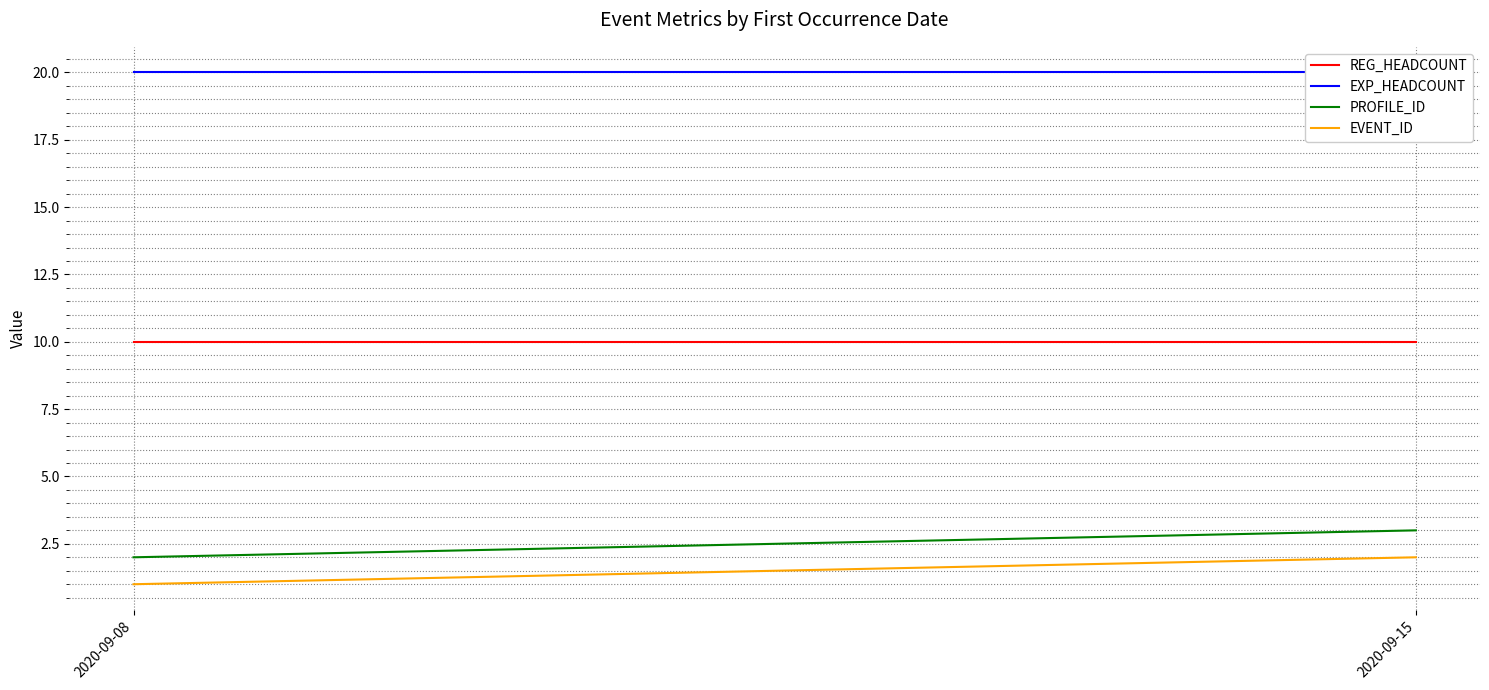

What is the sum of the REG_HEADCOUNT values at 2020-09-08 and 2020-09-15?

20